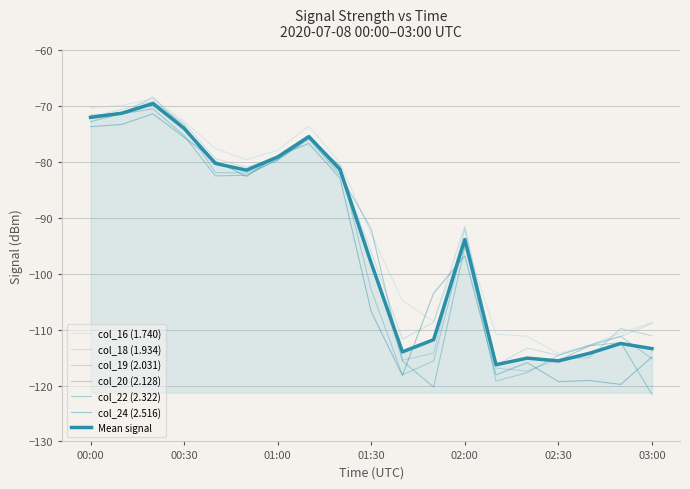

What is the average value of the col_20 (2.128) series?

-95.1